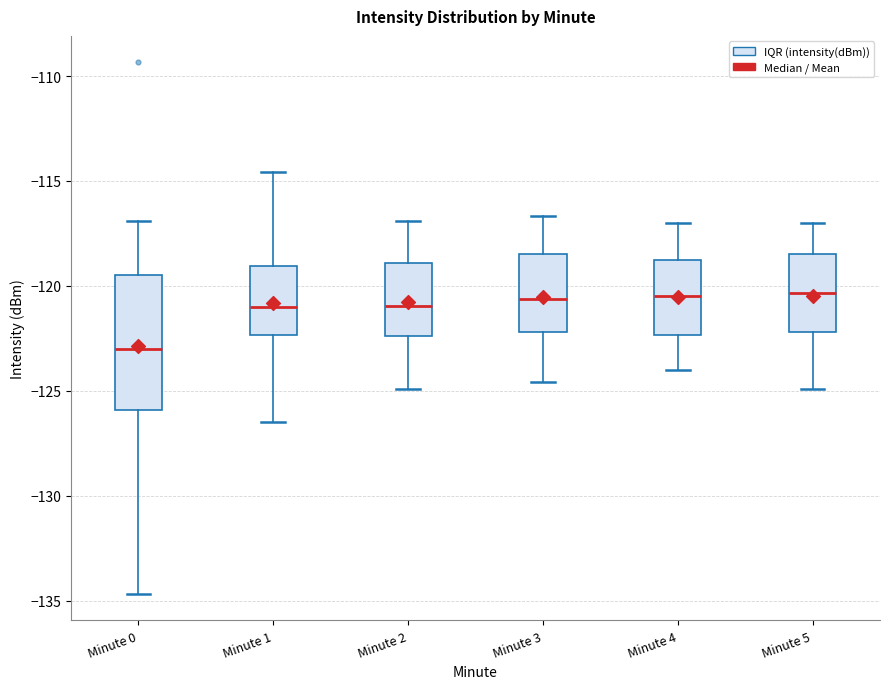

Reading left to right, transcribe this box plot: for each box, give where its median line is, the range the box spans, and where its two whiskers end, as read against the y-axis. The values are not printed on the chart, so give them approximately, as read against the axis.

Minute 0: median -123.0, box -126.0 to -119.5, whiskers -134.5 to -117.0
Minute 1: median -121.0, box -122.5 to -119.0, whiskers -126.5 to -114.5
Minute 2: median -121.0, box -122.5 to -119.0, whiskers -125.0 to -117.0
Minute 3: median -120.5, box -122.0 to -118.5, whiskers -124.5 to -116.5
Minute 4: median -120.5, box -122.5 to -119.0, whiskers -124.0 to -117.0
Minute 5: median -120.5, box -122.0 to -118.5, whiskers -125.0 to -117.0